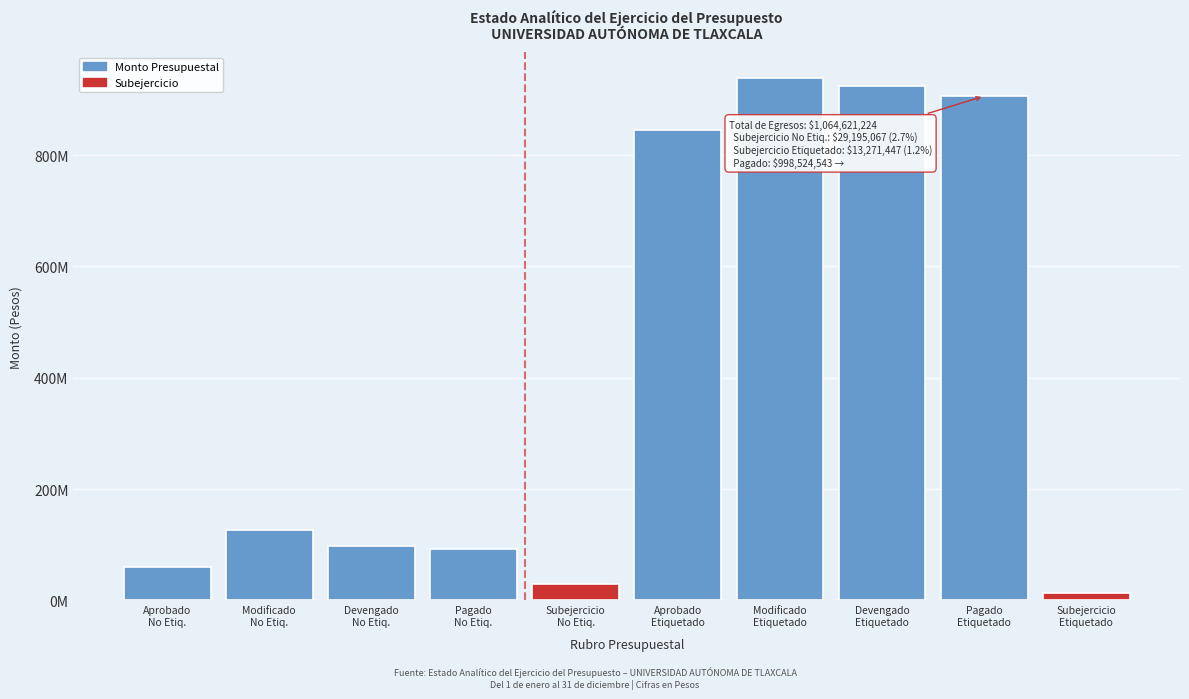

Are the bars horizontal?

No